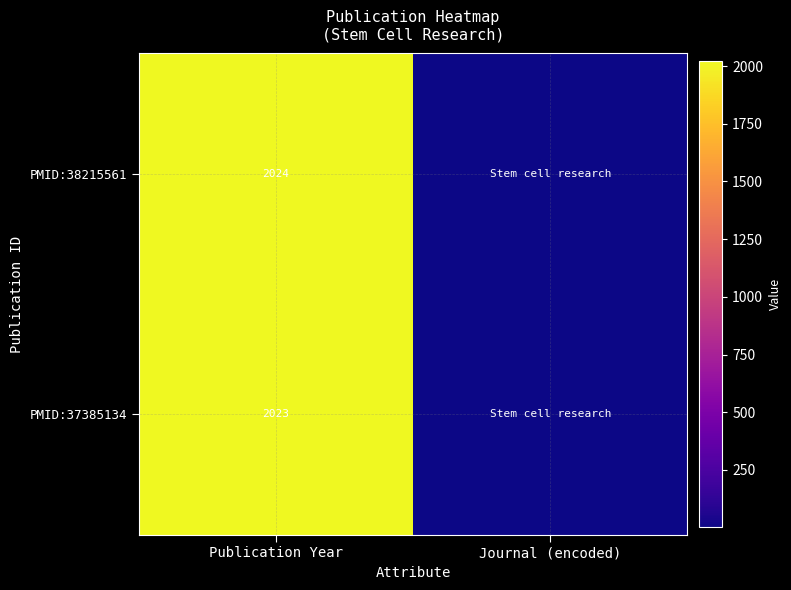

Rank the series at Publication Year from lowest to highest value.

PMID:37385134, PMID:38215561